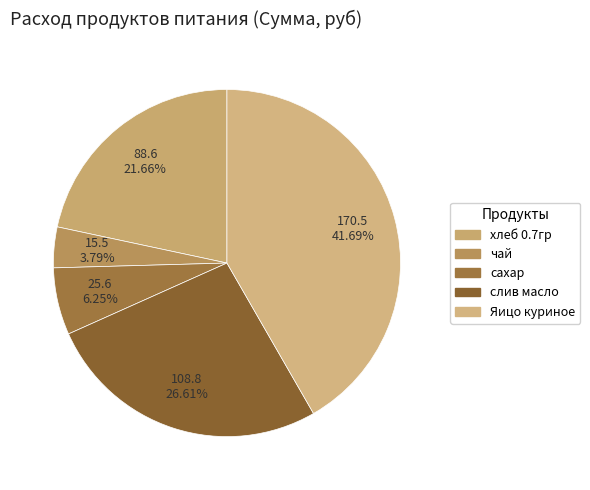

How many segments does this pie chart have?

5